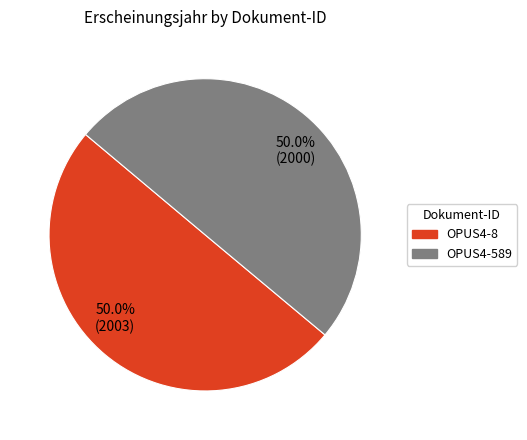

Combined, do OPUS4-589 and OPUS4-8 account for over 50%?

Yes